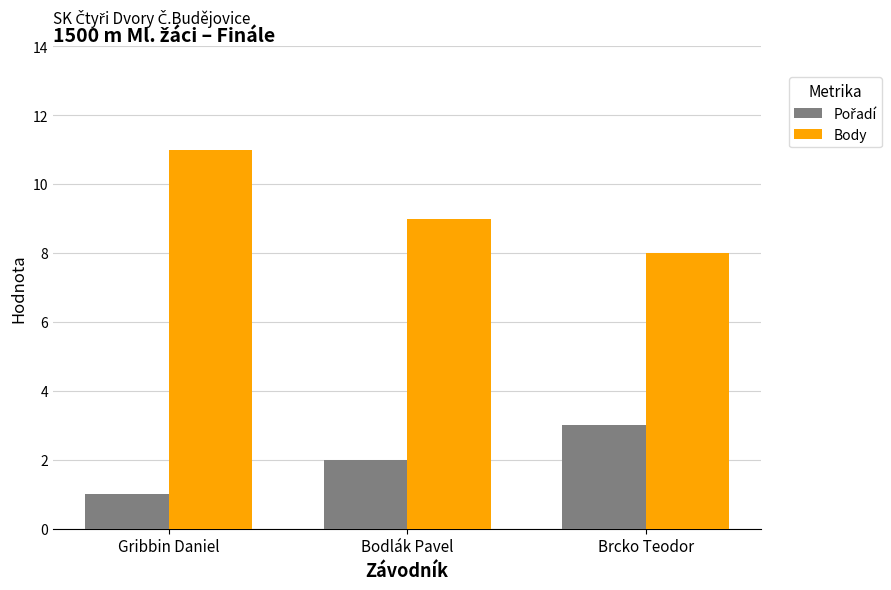

Rank the categories by Body value from highest to lowest.

Gribbin Daniel, Bodlák Pavel, Brcko Teodor